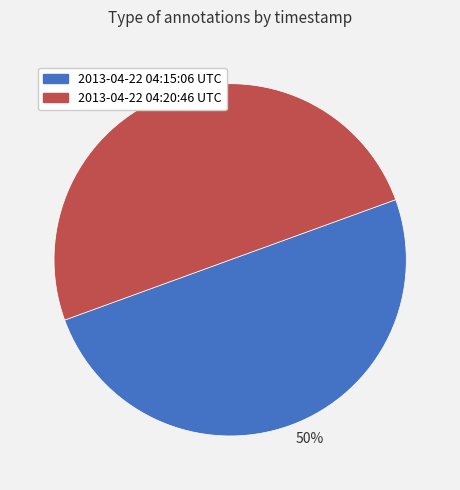

True or false: 2013-04-22 04:20:46 UTC accounts for 50% of the total.

True